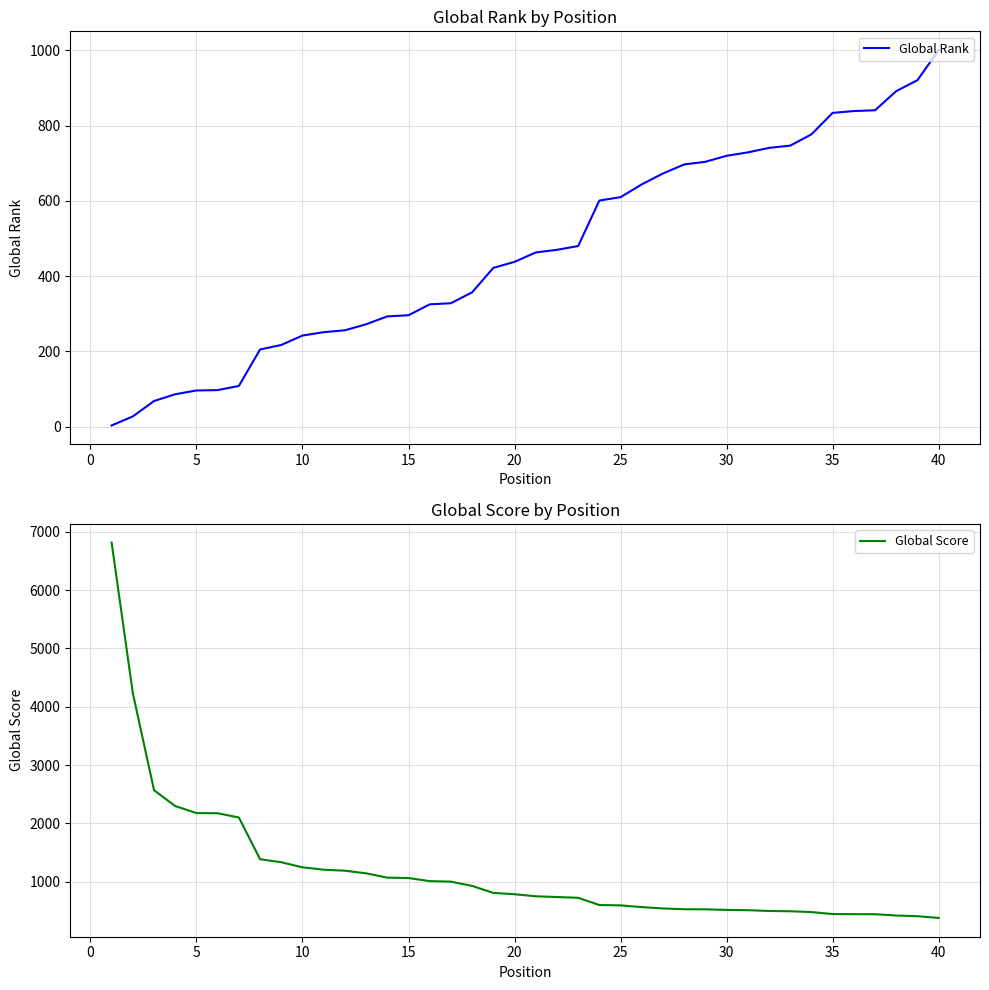

Reading left to right, extract all data points from this chart.

Global Rank: 3	27	68	86	96	97	108	205	217	242	251	256	272	293	296	325	328	357	422	438	463	470	480	601	610	644	673	697	704	720	729	741	747	777	834	839	841	892	921	1001
Global Score: 6817	4232	2567	2295	2175	2172	2099	1383	1331	1244	1203	1186	1141	1067	1060	1007	998	925	805	782	747	734	721	597	591	561	538	525	523	513	508	495	490	476	442	440	439	417	405	375